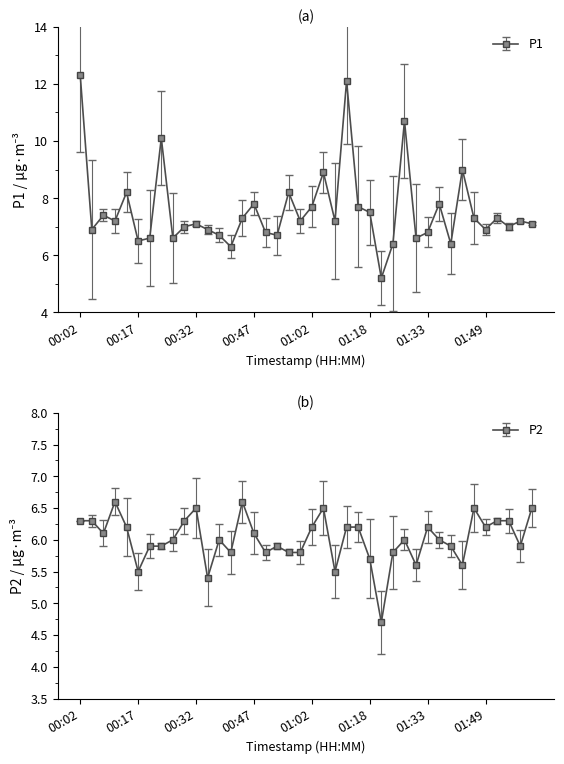

How many interior local valleys does the P2 series have?

11